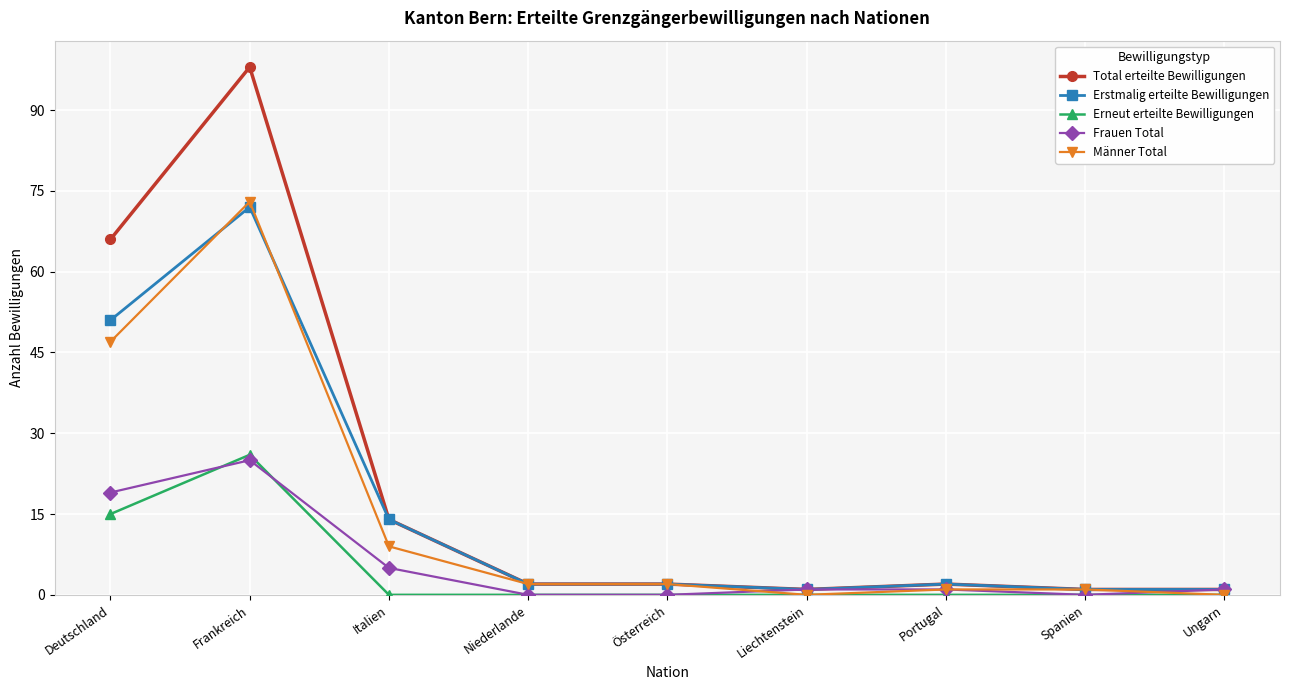

Does the chart have visible grid lines?

Yes